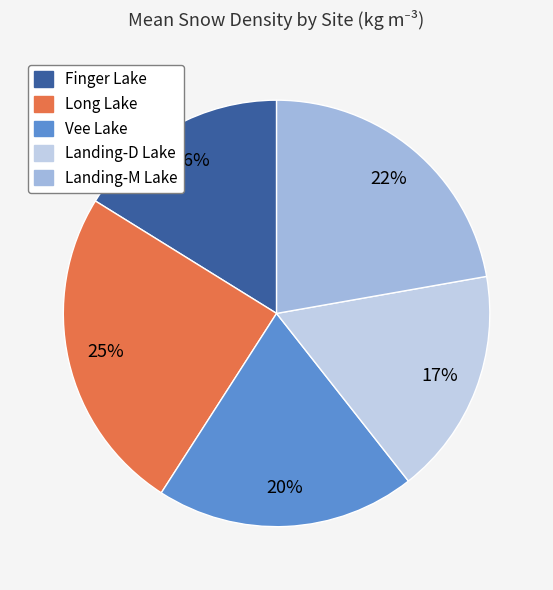

True or false: Landing-M Lake accounts for 17% of the total.

False